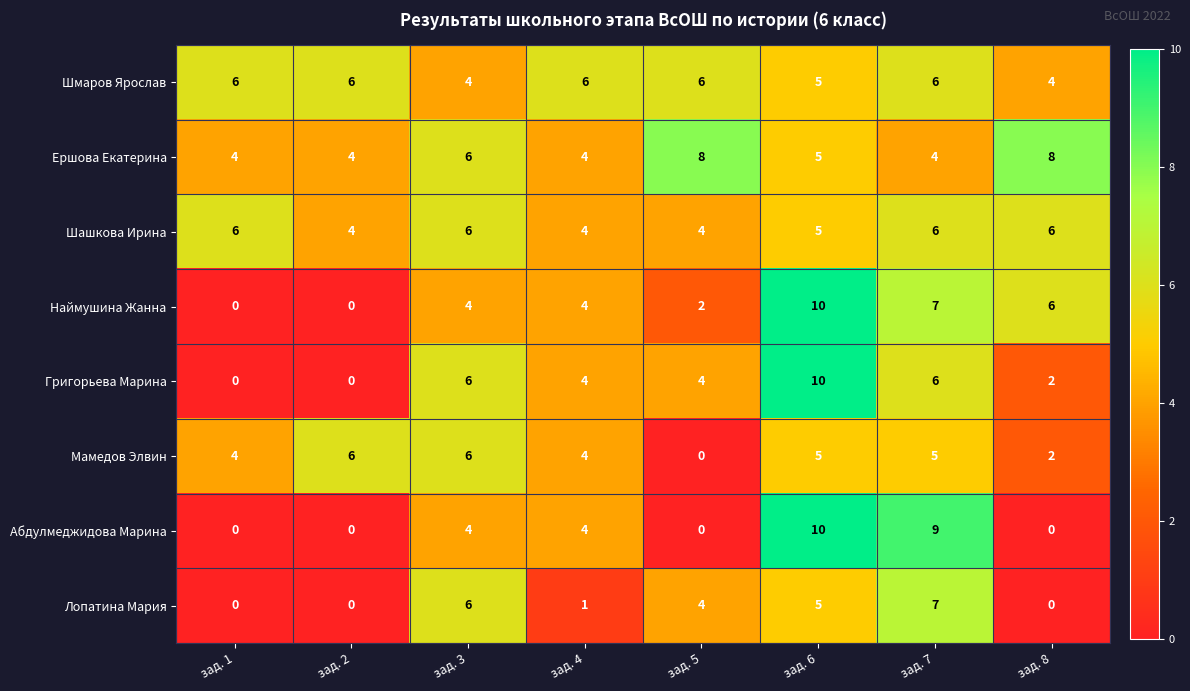

What is the total value across all series at зад. 2?

20